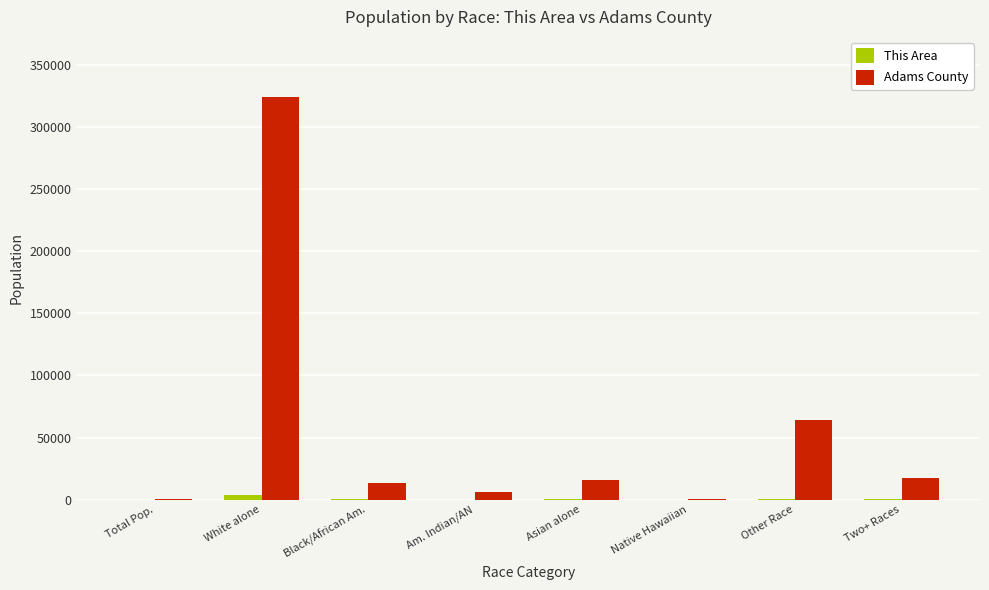

What is the maximum value shown in the chart?

323795